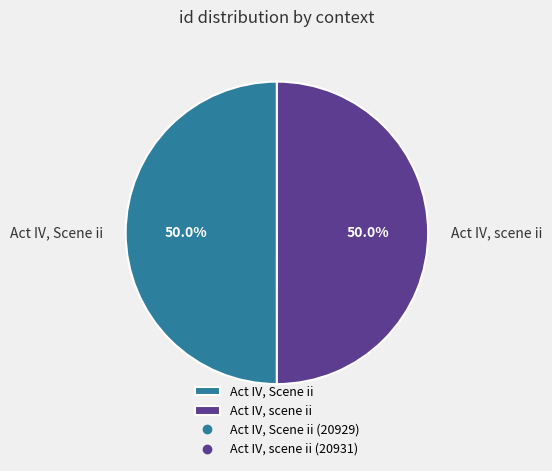

What percentage is the Act IV, Scene ii slice, to the nearest percent?

50%